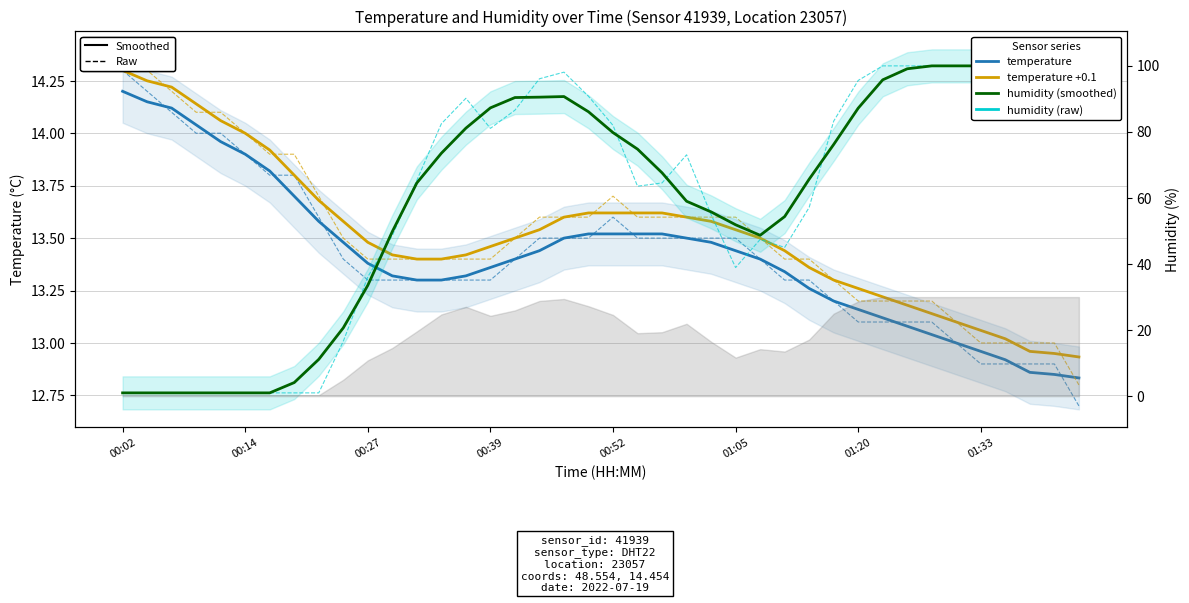

Between 14 and 32, which series saw the biggest shift?

humidity (smoothed)